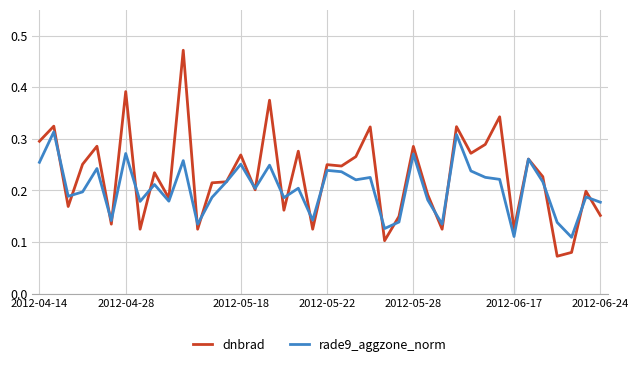

List the series in order of their overall mean, lowest first.

rade9_aggzone_norm, dnbrad